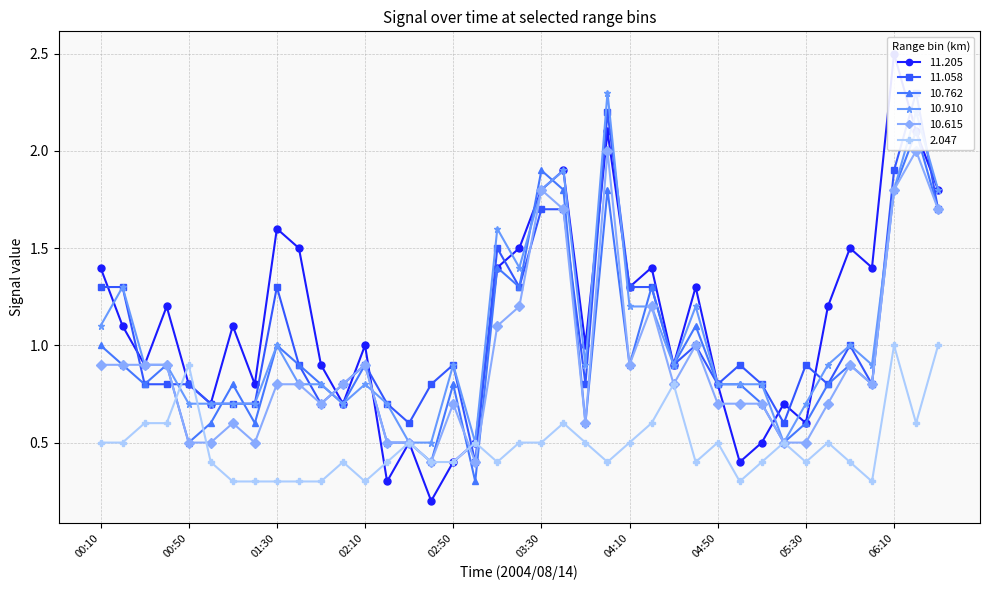

Which has a higher value, 01:00 or 02:50?

01:00